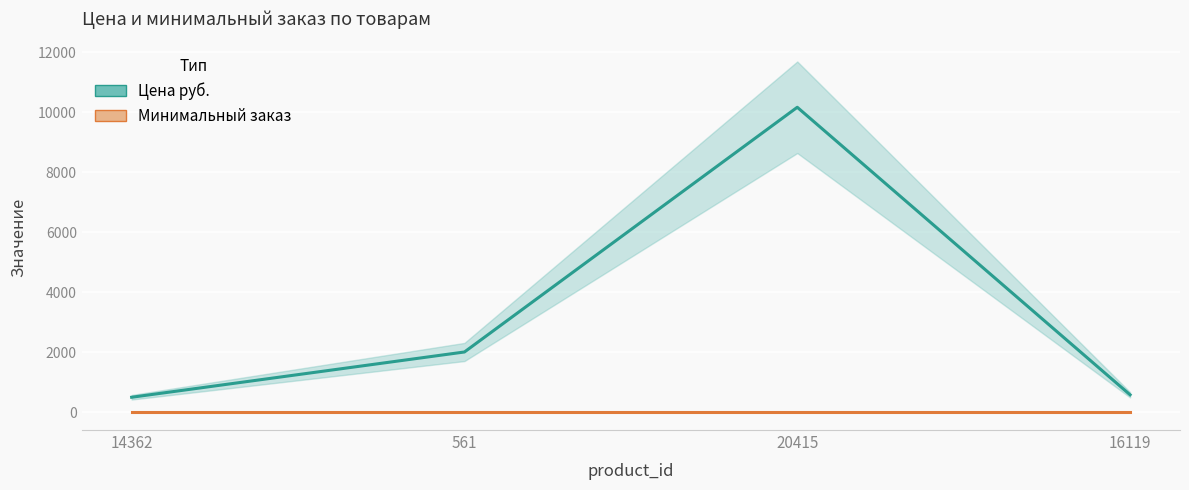

True or false: Цена руб. and Минимальный заказ intersect in this chart.

False